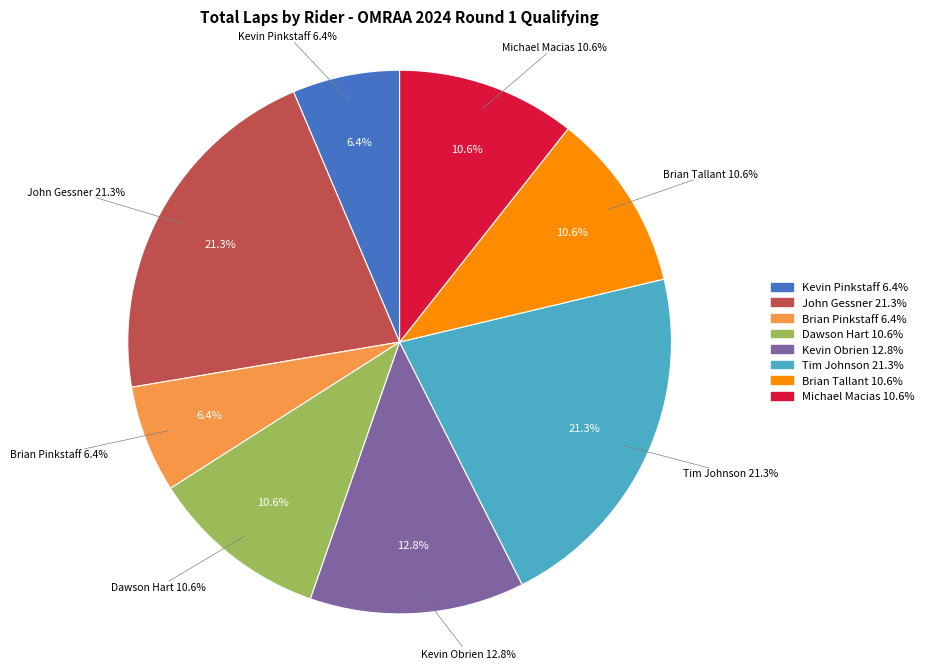

To the nearest percent, what percentage of the pie is Practice / Qualifying 5 (John Gessner)?

21%